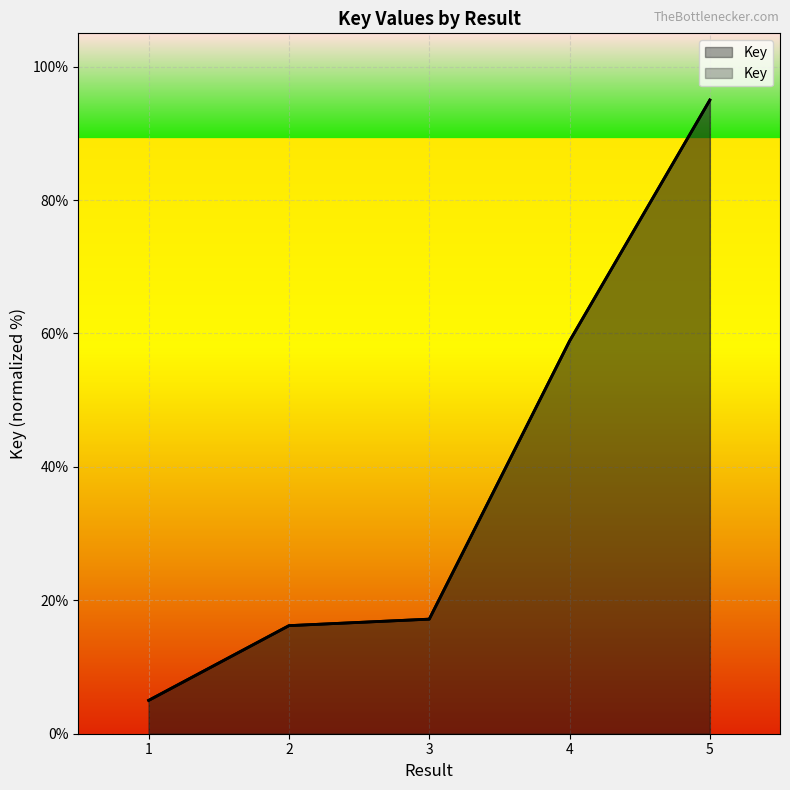

What is the value of the 2nd point from the left?

16.2